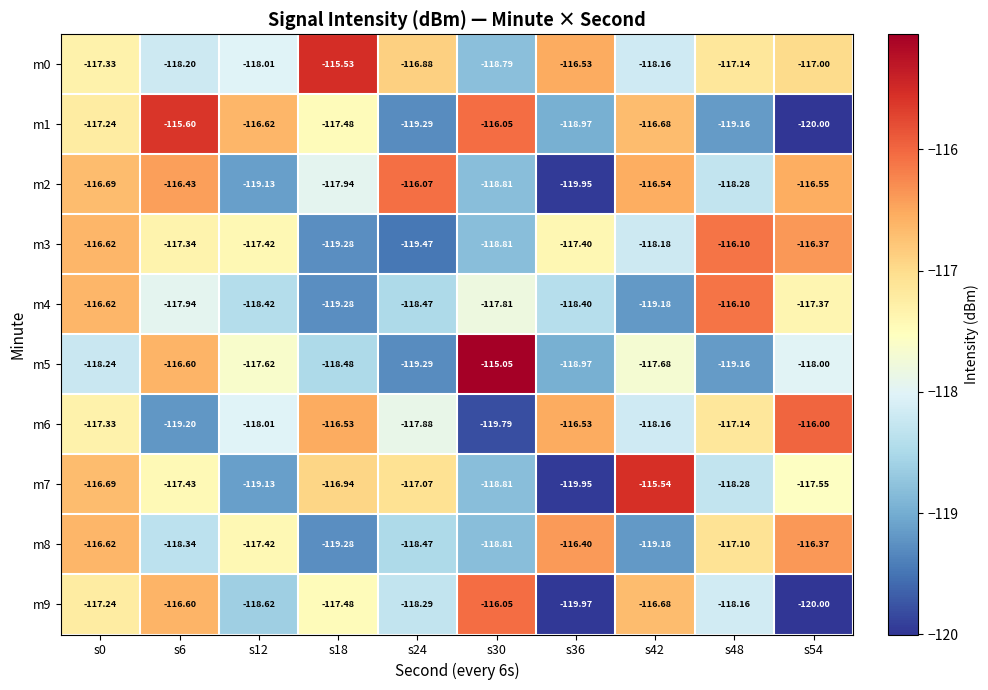

Is the value of m9 at s0 greater than the value of m2 at s30?

Yes